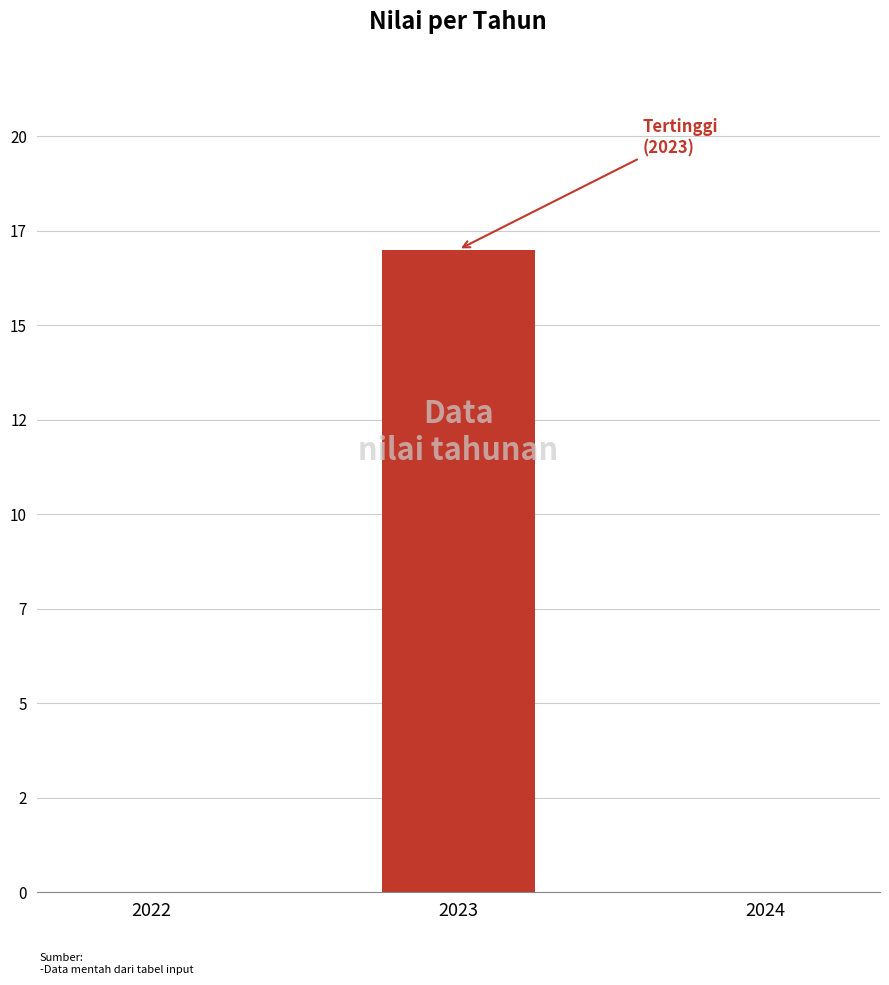

Are the bars horizontal?

No